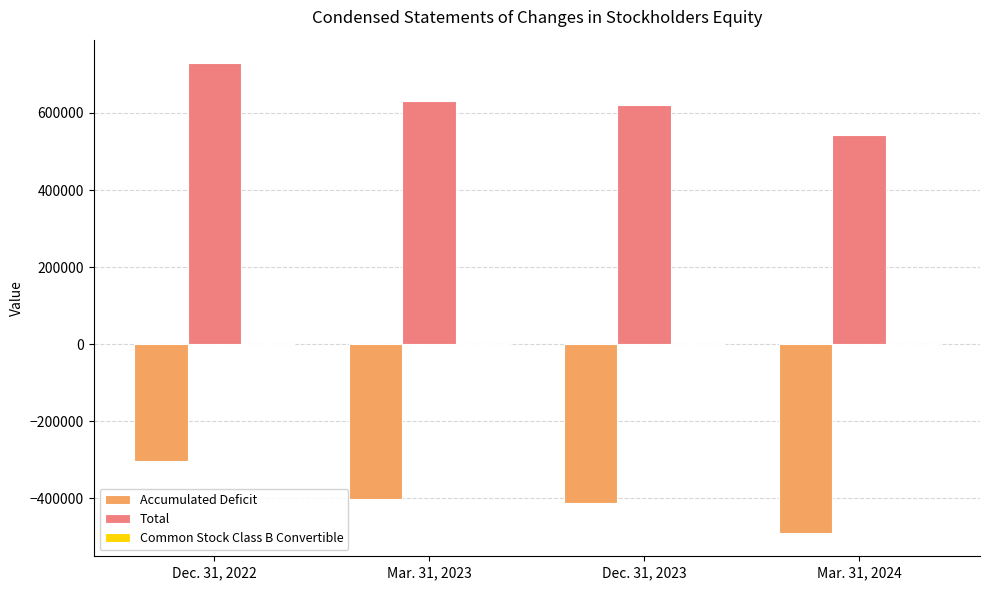

Is the value of Total at Dec. 31, 2022 greater than the value of Accumulated Deficit at Dec. 31, 2023?

Yes